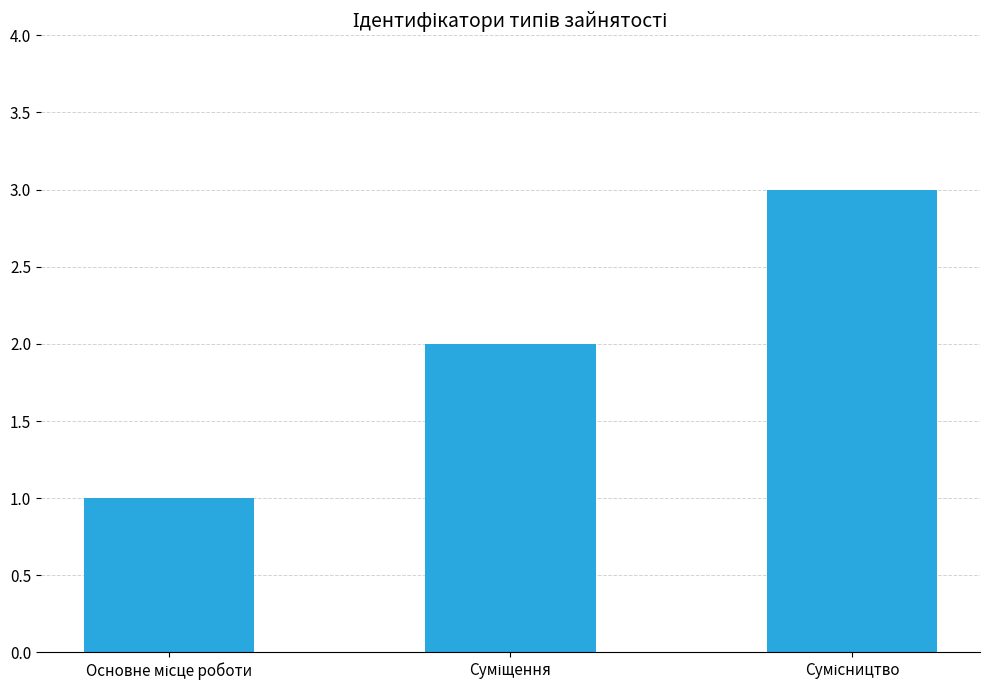

What is the greatest value displayed?

3